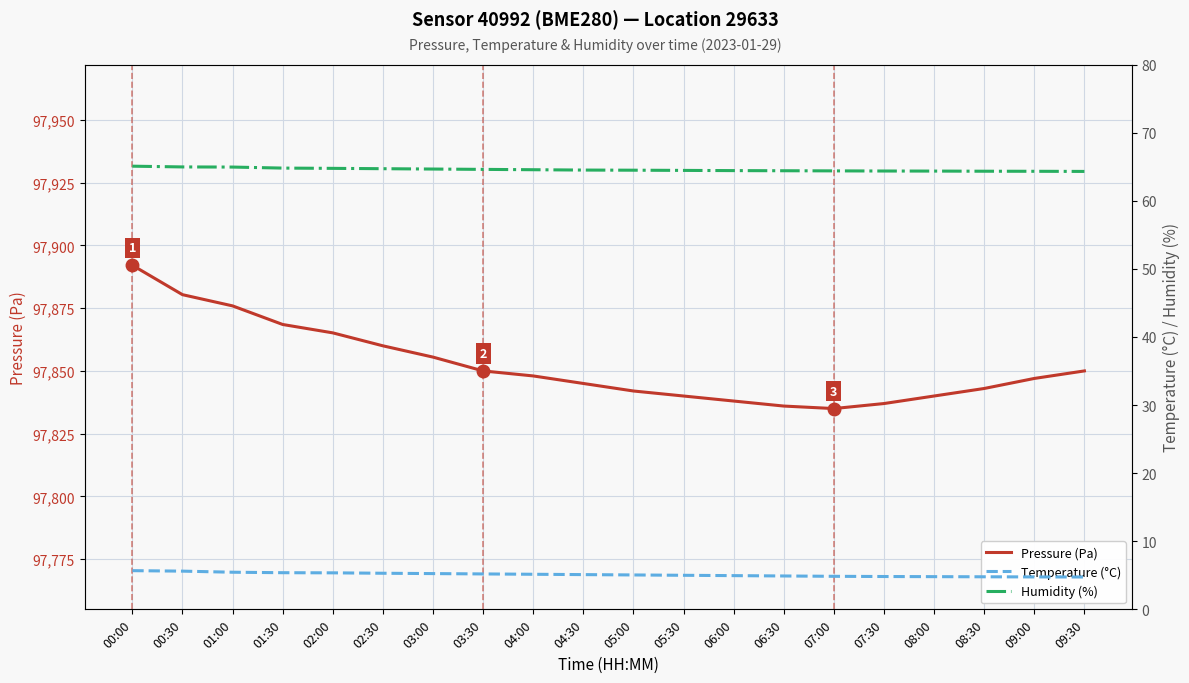

What is the sum of all Pressure (Pa) values?

1957048.5